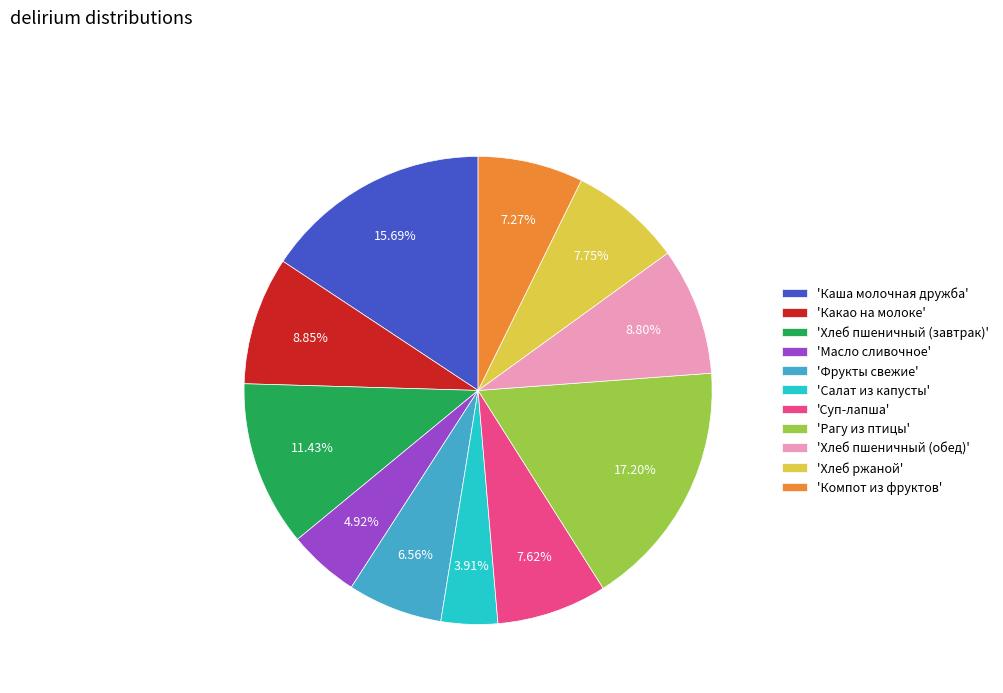

Combined, do 'Хлеб пшеничный (завтрак)' and 'Суп-лапша' account for over 50%?

No